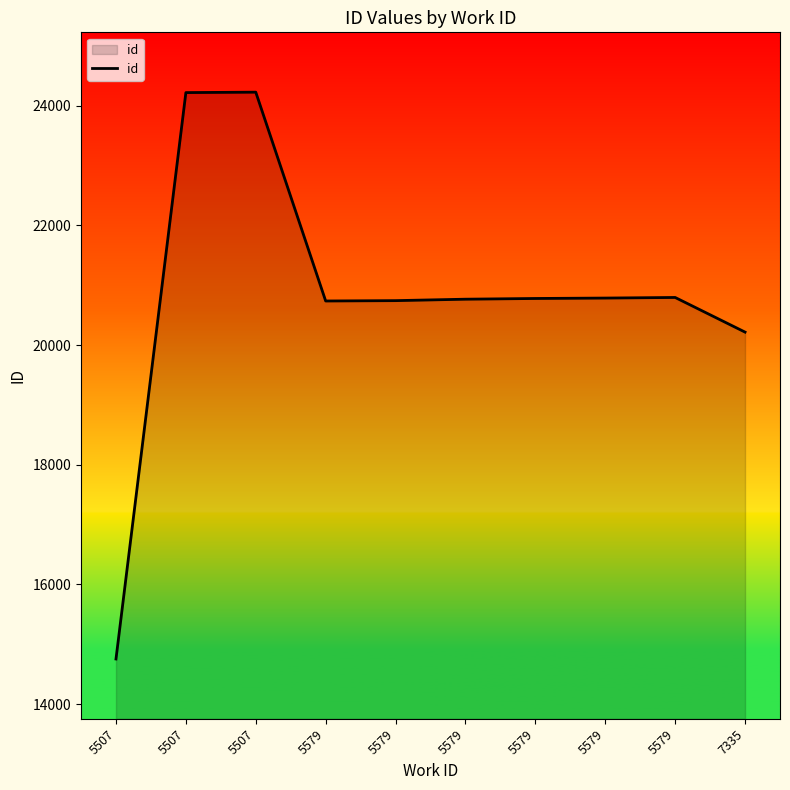

List the labels in order of value, largest first.

5507, 5507, 5579, 5579, 5579, 5579, 5579, 5579, 7335, 5507